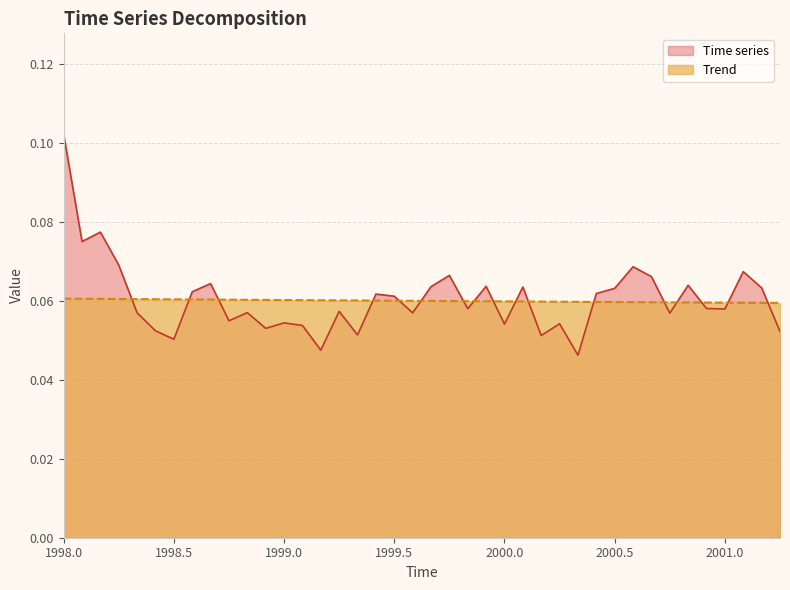

Which series has the widest spread of values?

Time series